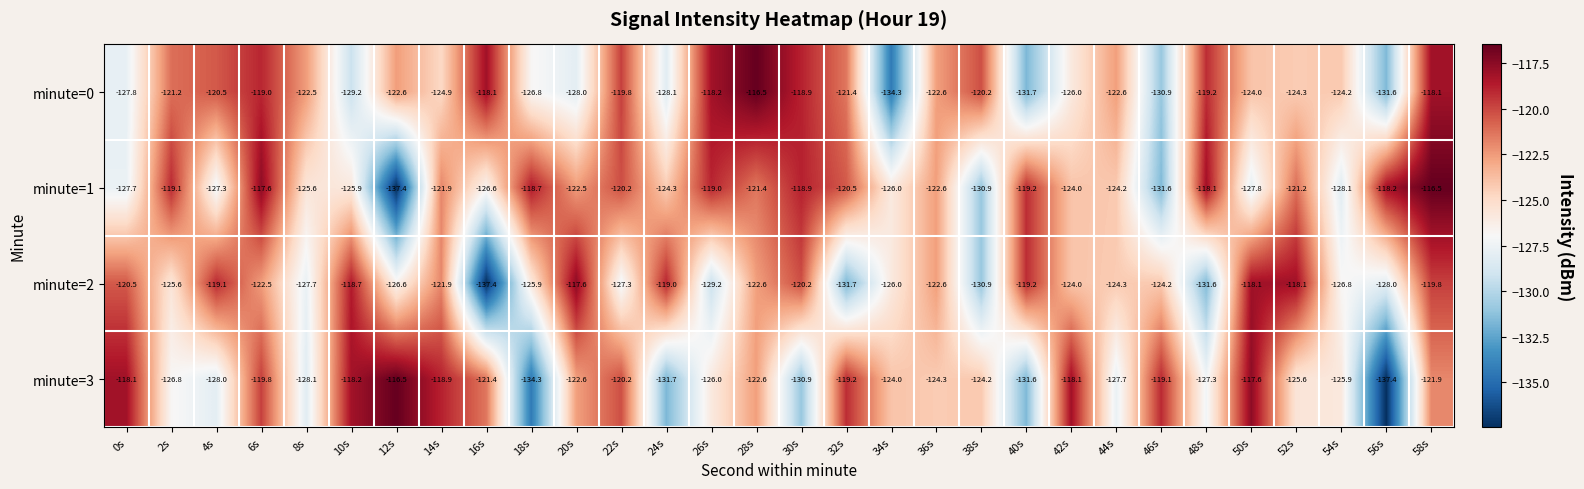

Count the number of categories in the chart.

30